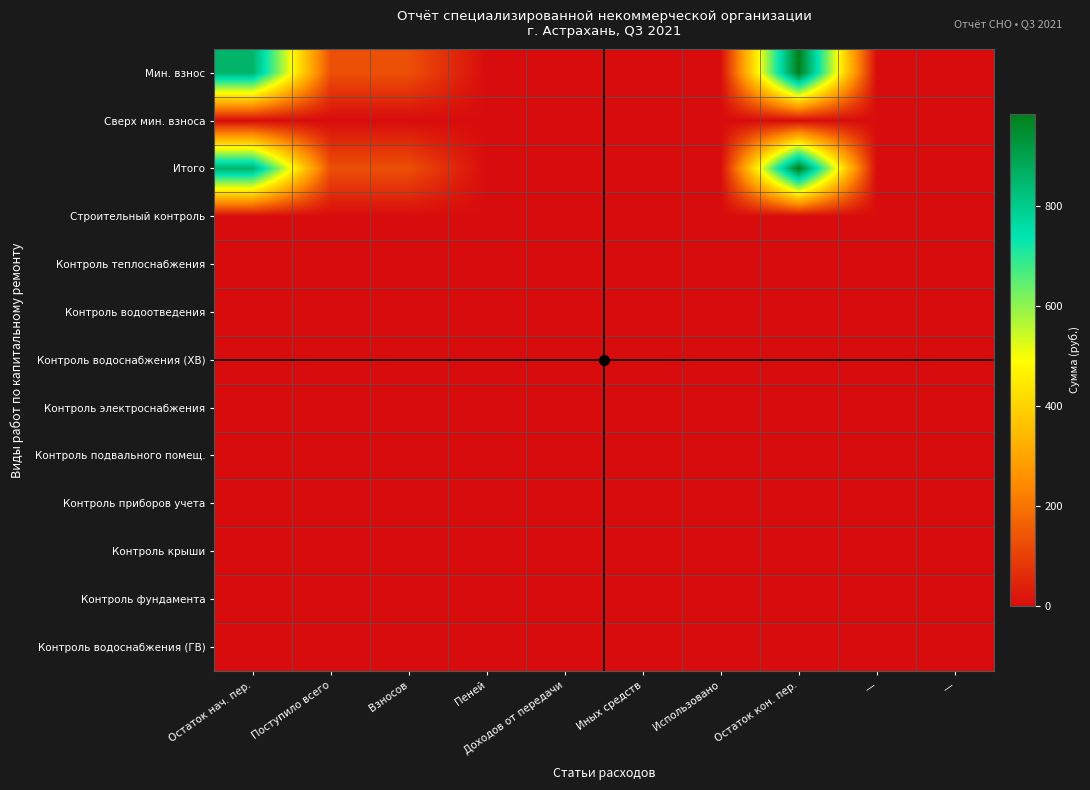

Between Взносов and Остаток кон. пер., which series saw the biggest shift?

Мин. взнос